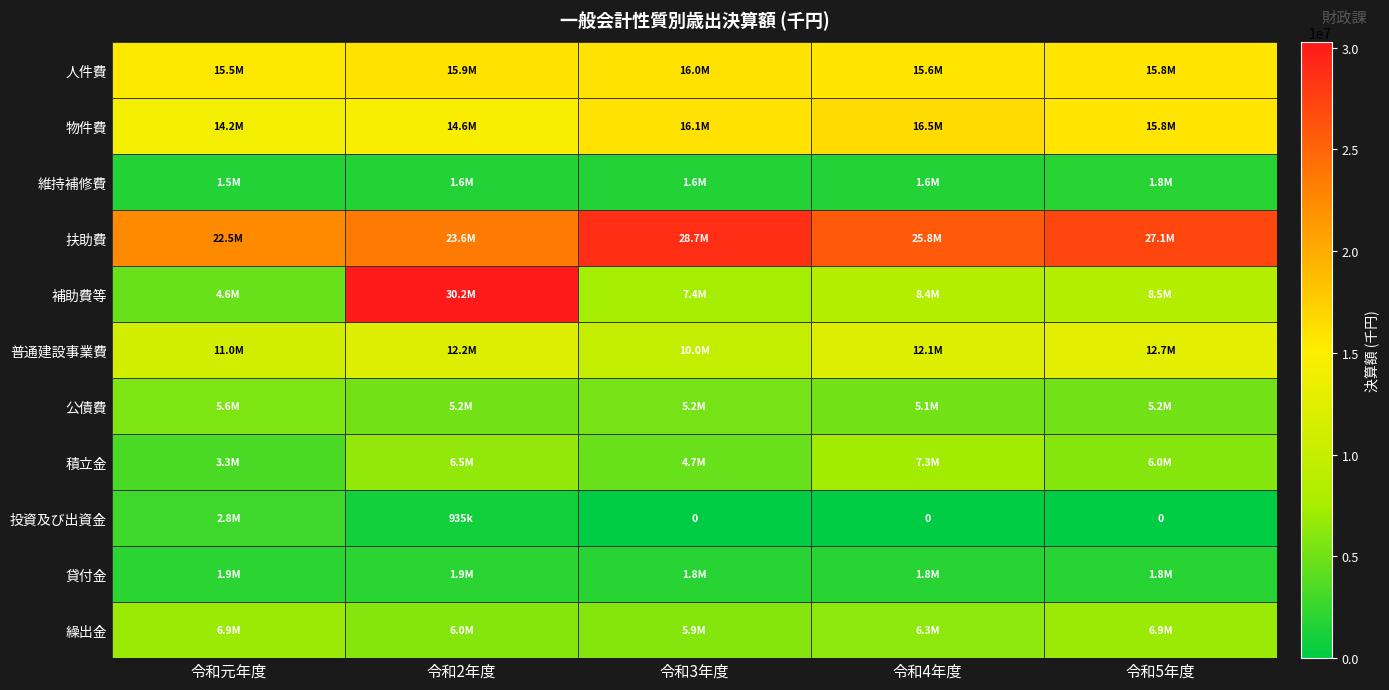

Where does the 積立金 series first go above 5981574?

令和2年度